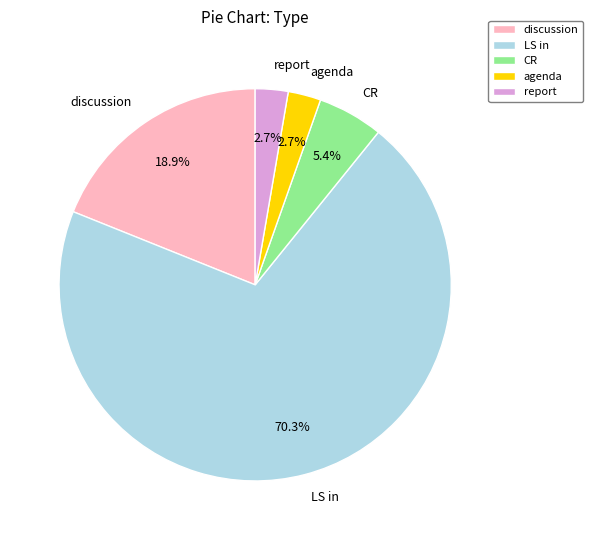

Do report and CR together represent more than half of the pie?

No